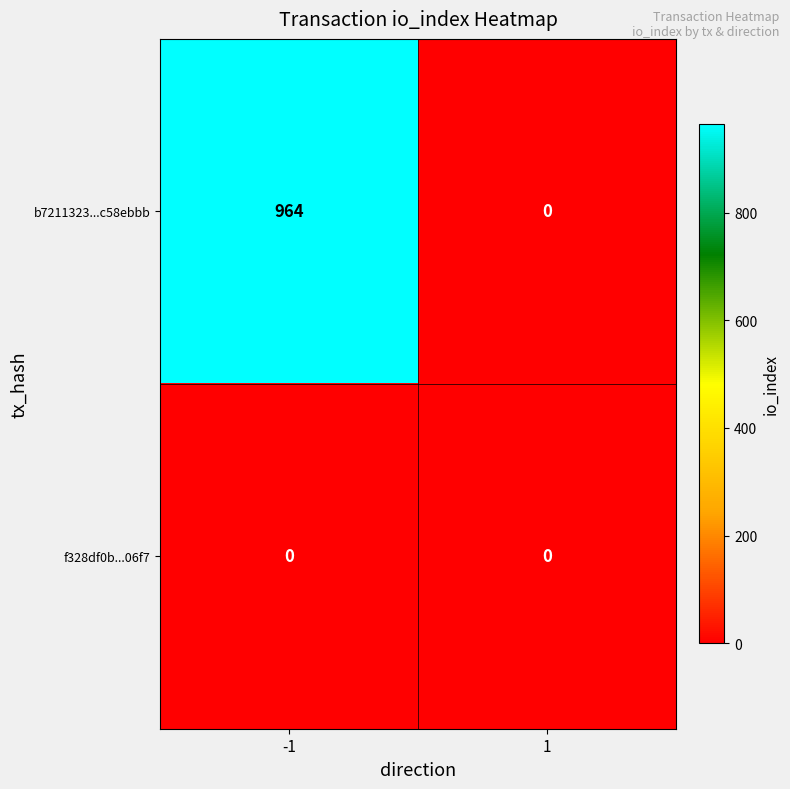

True or false: f328df0b...06f7 has a value of 0 at 1.

True